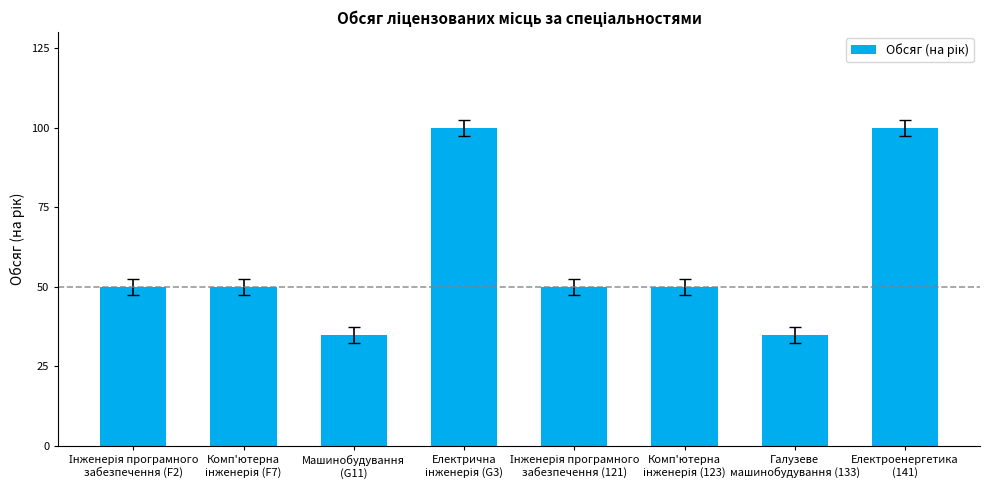

What is the greatest value displayed?

100